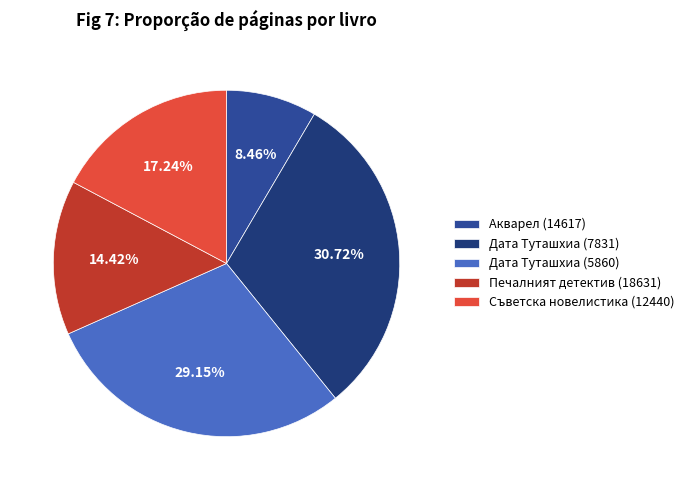

To the nearest percent, what percentage of the pie is Акварел (14617)?

8%